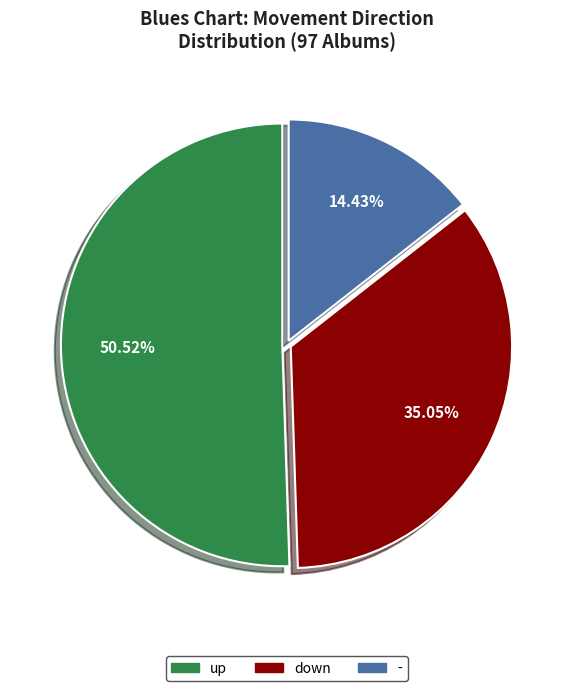

What is the total percentage of - and up?

64.9%